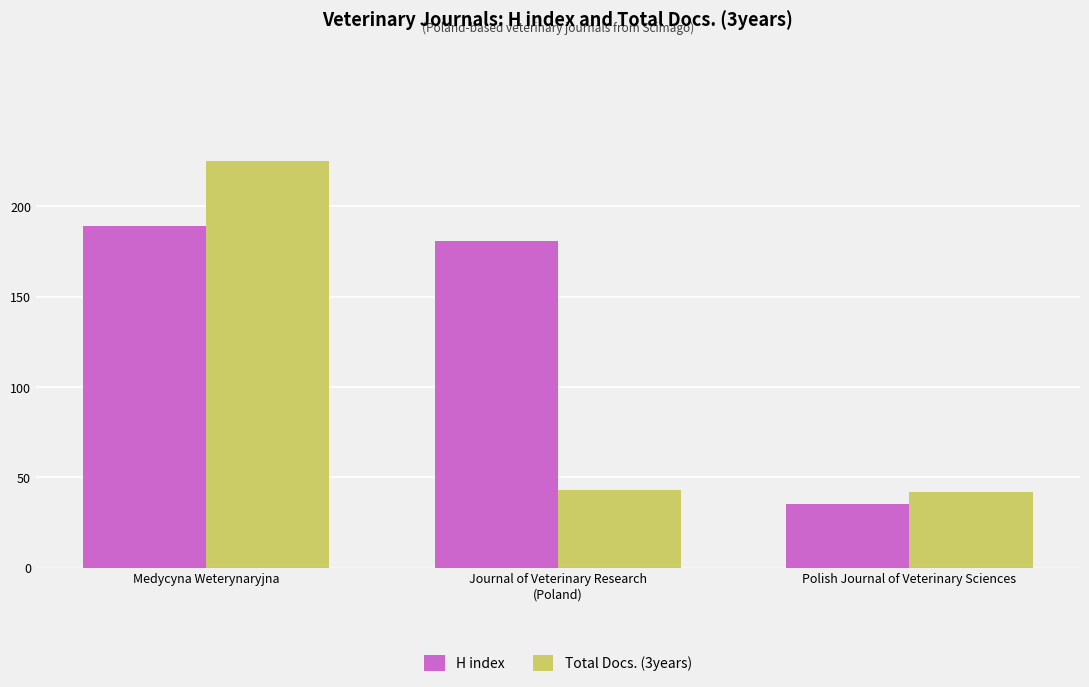

Which series has the widest spread of values?

Total Docs. (3years)